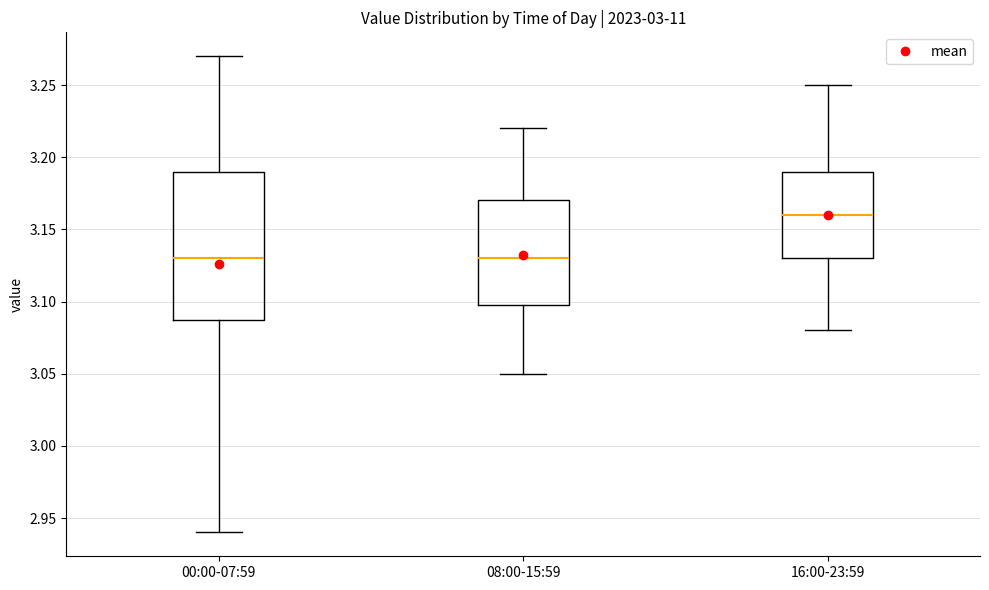

Reading left to right, transcribe this box plot: for each box, give where its median line is, the range the box spans, and where its two whiskers end, as read against the y-axis. The values are not printed on the chart, so give them approximately, as read against the axis.

00:00-07:59: median 3.13, box 3.09 to 3.19, whiskers 2.94 to 3.27
08:00-15:59: median 3.13, box 3.10 to 3.17, whiskers 3.05 to 3.22
16:00-23:59: median 3.16, box 3.13 to 3.19, whiskers 3.08 to 3.25